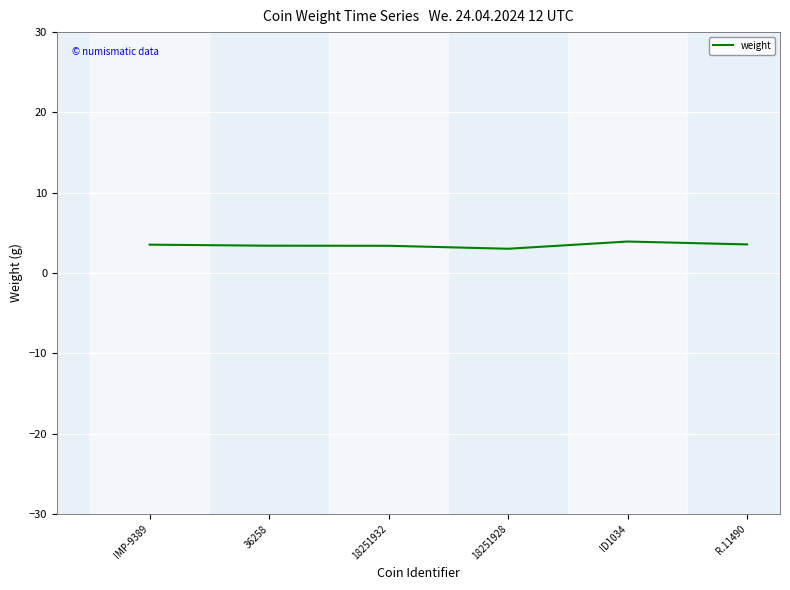

What is the difference between the maximum and second lowest values?

0.5